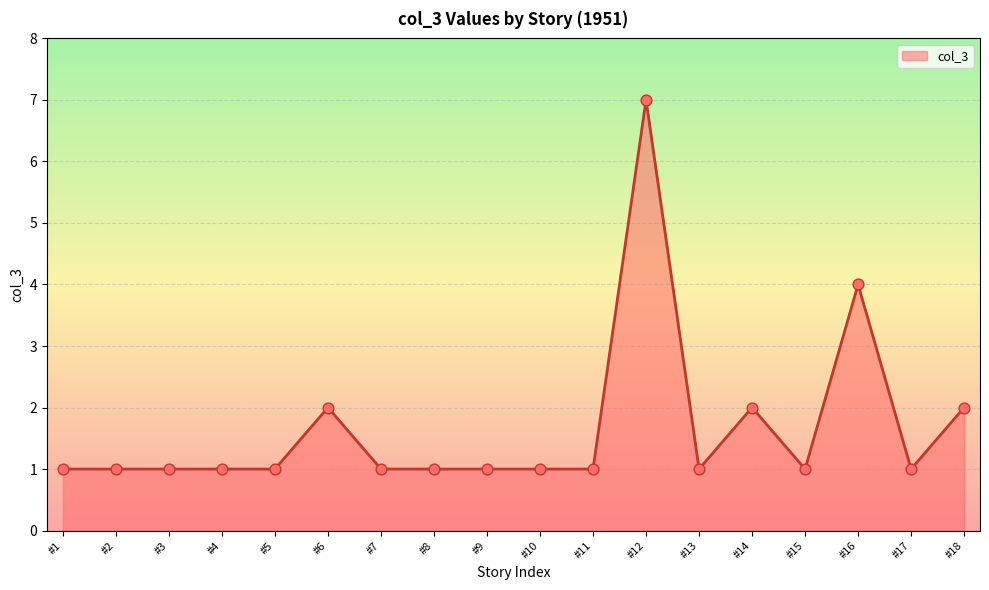

Approximately how many times larger is the value at #7 compared to #1?

1.0